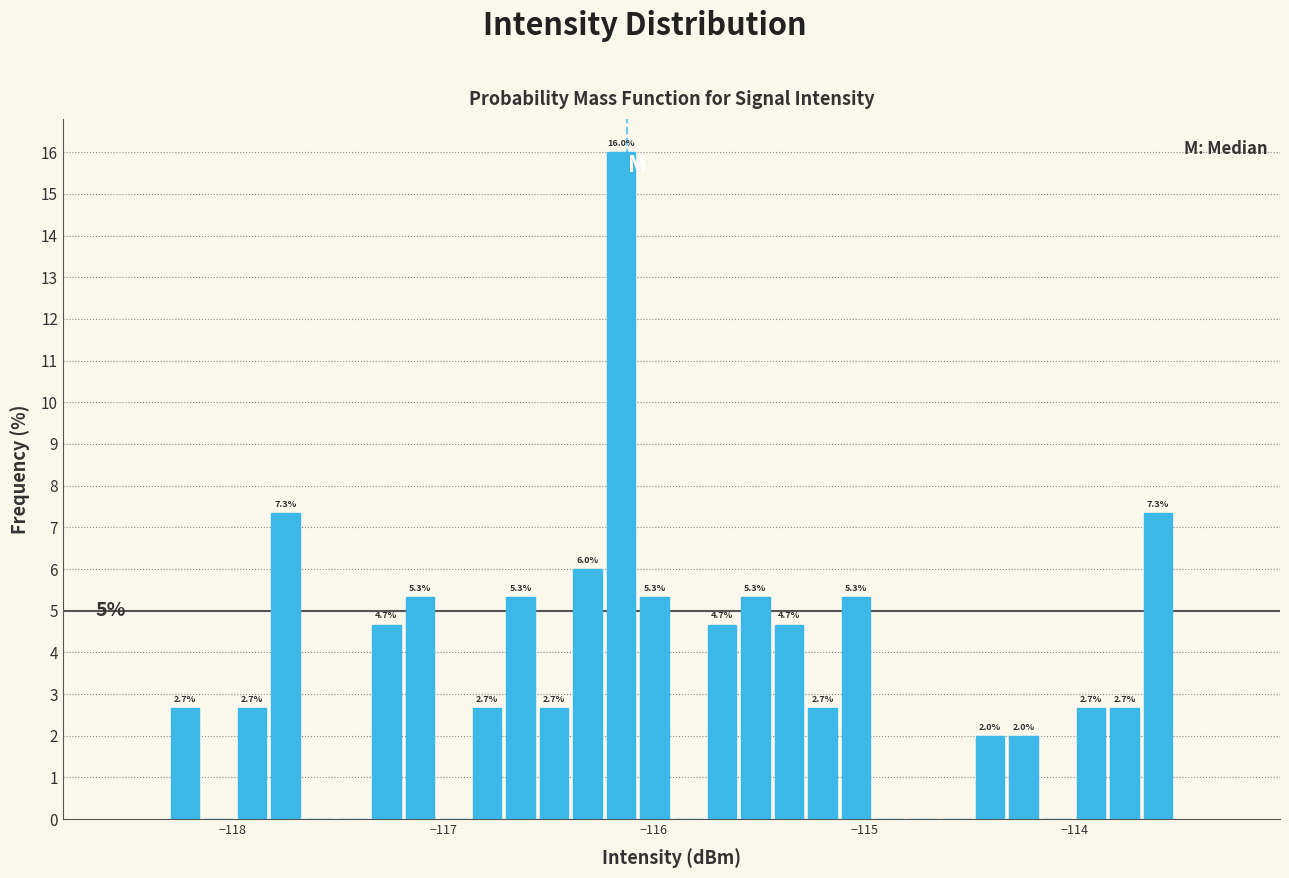

Around what value on the x-axis is the tallest bar? Give the approximate position of its centre, as read against the axis.

-116.2